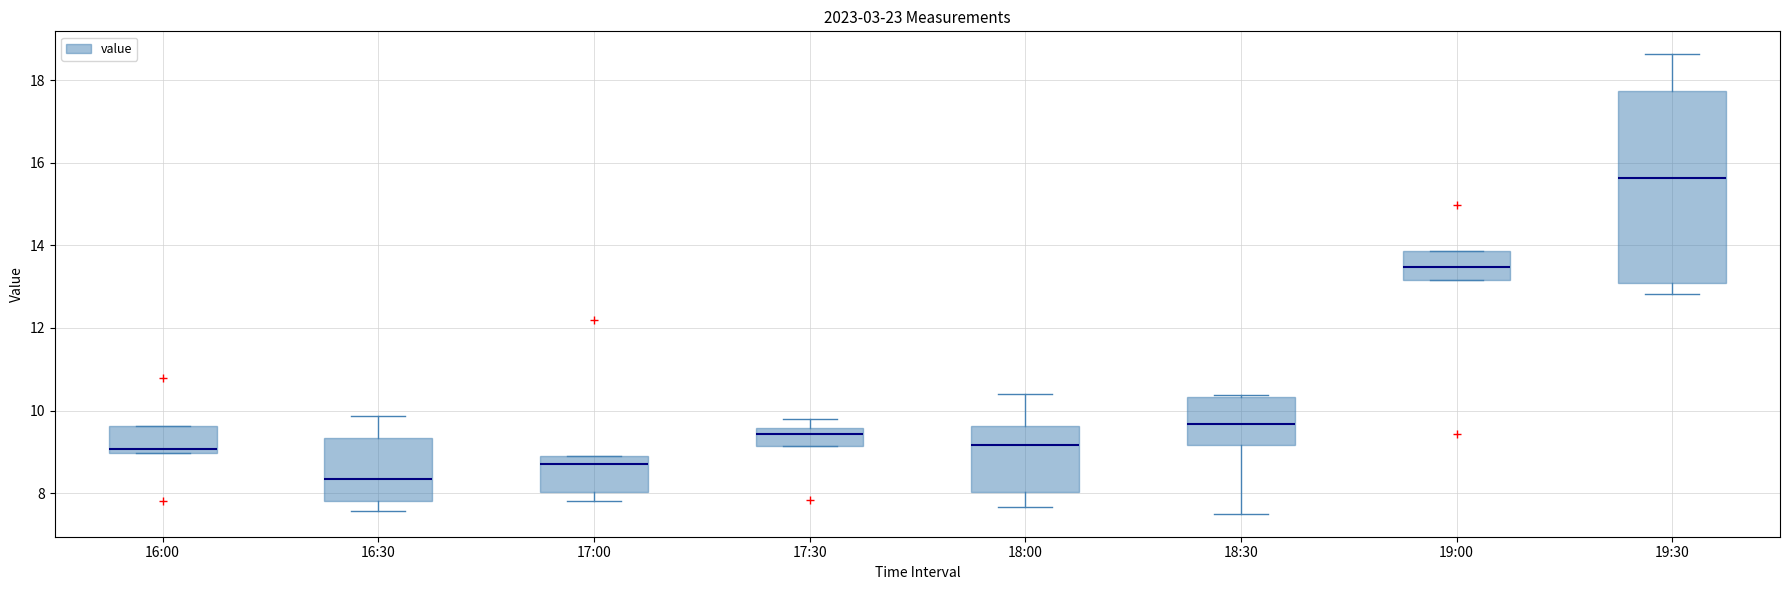

Which box has the highest median line?

19:30